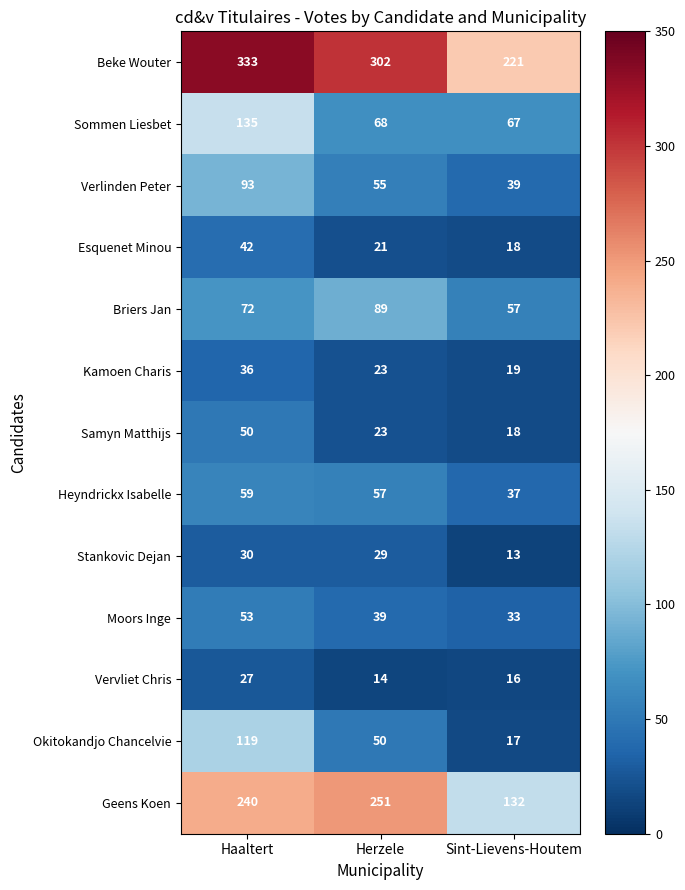

Rank the series at Haaltert from highest to lowest value.

Beke Wouter, Geens Koen, Sommen Liesbet, Okitokandjo Chancelvie, Verlinden Peter, Briers Jan, Heyndrickx Isabelle, Moors Inge, Samyn Matthijs, Esquenet Minou, Kamoen Charis, Stankovic Dejan, Vervliet Chris